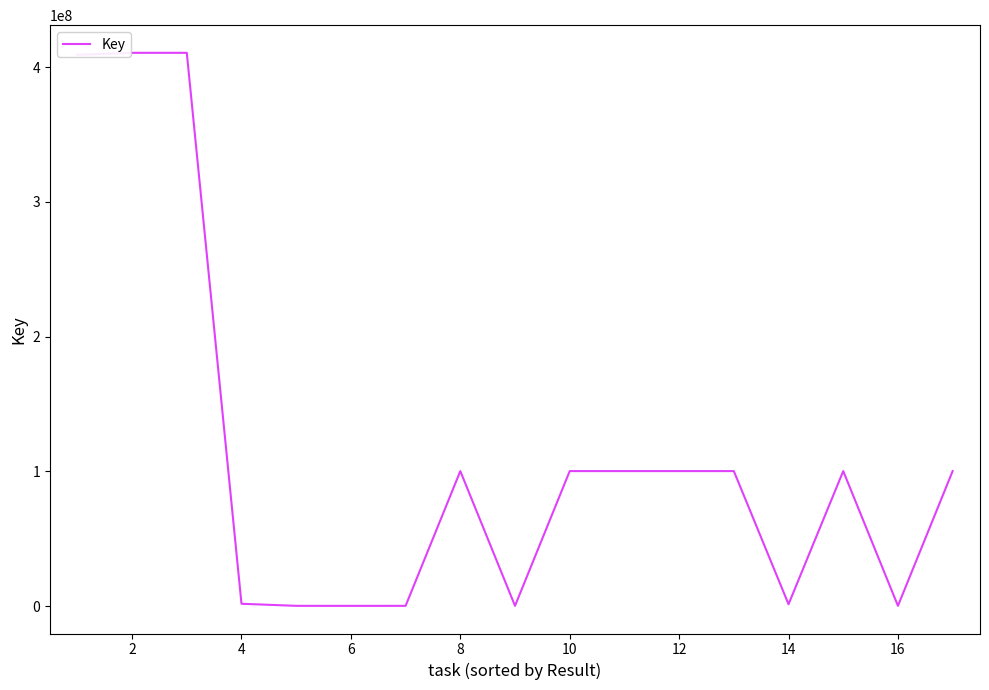

What is the difference between the maximum and minimum values?

410273316